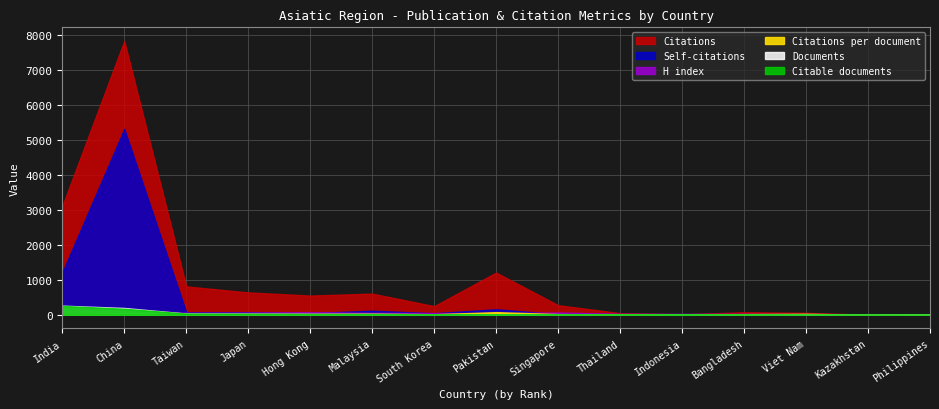

What is the sum of the Documents values at Philippines and Thailand?

10.0